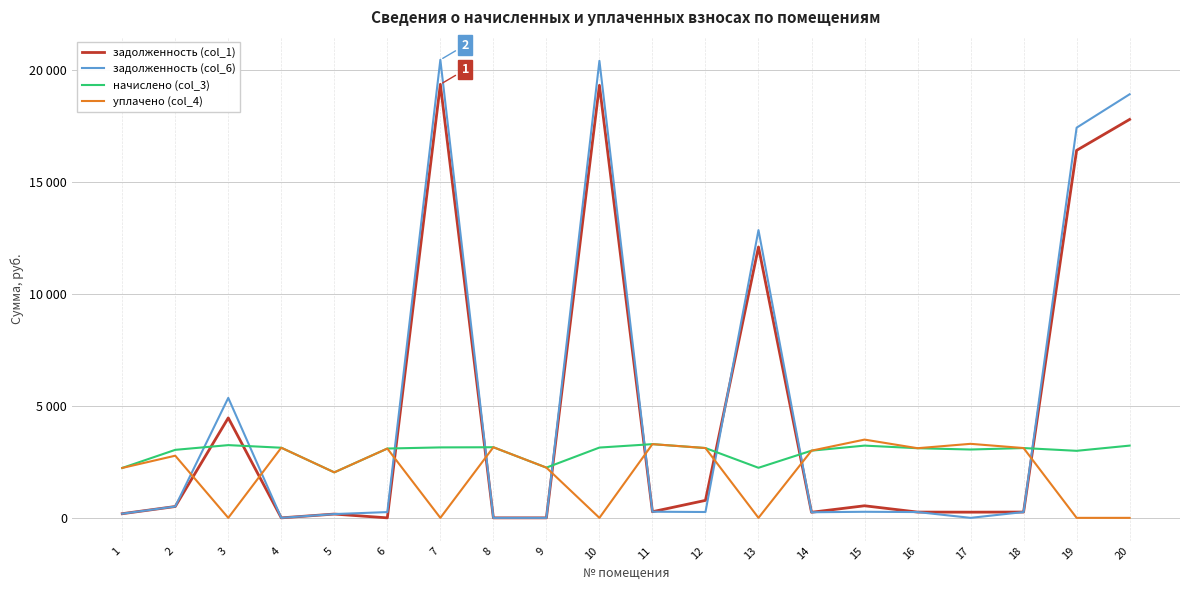

Which series ends up on top after the final intersection of уплачено (col_4) and задолженность (col_6)?

задолженность (col_6)